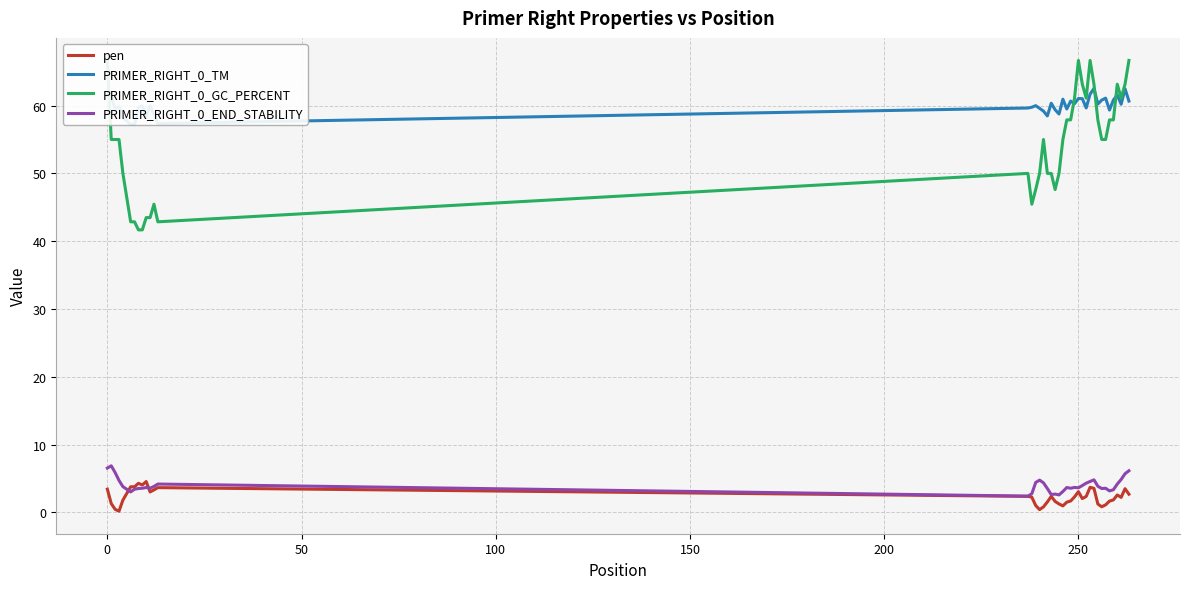

How many series are shown in this chart?

4